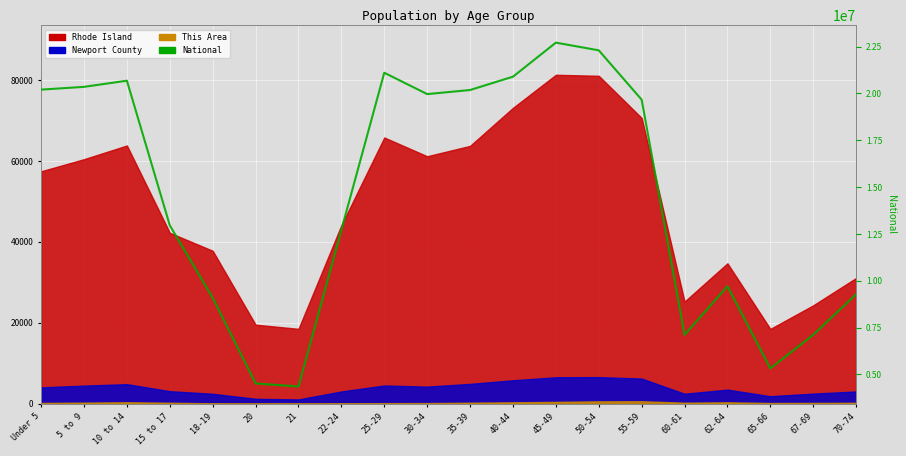

Reading right to left, transcribe all the data shown in this chart.

9278166	7115361	5319902	9704197	7113727	19664805	22298125	22708591	20890964	20179642	19962099	21101849	12712576	4354294	4519129	9086089	12954254	20677194	20348657	20201362